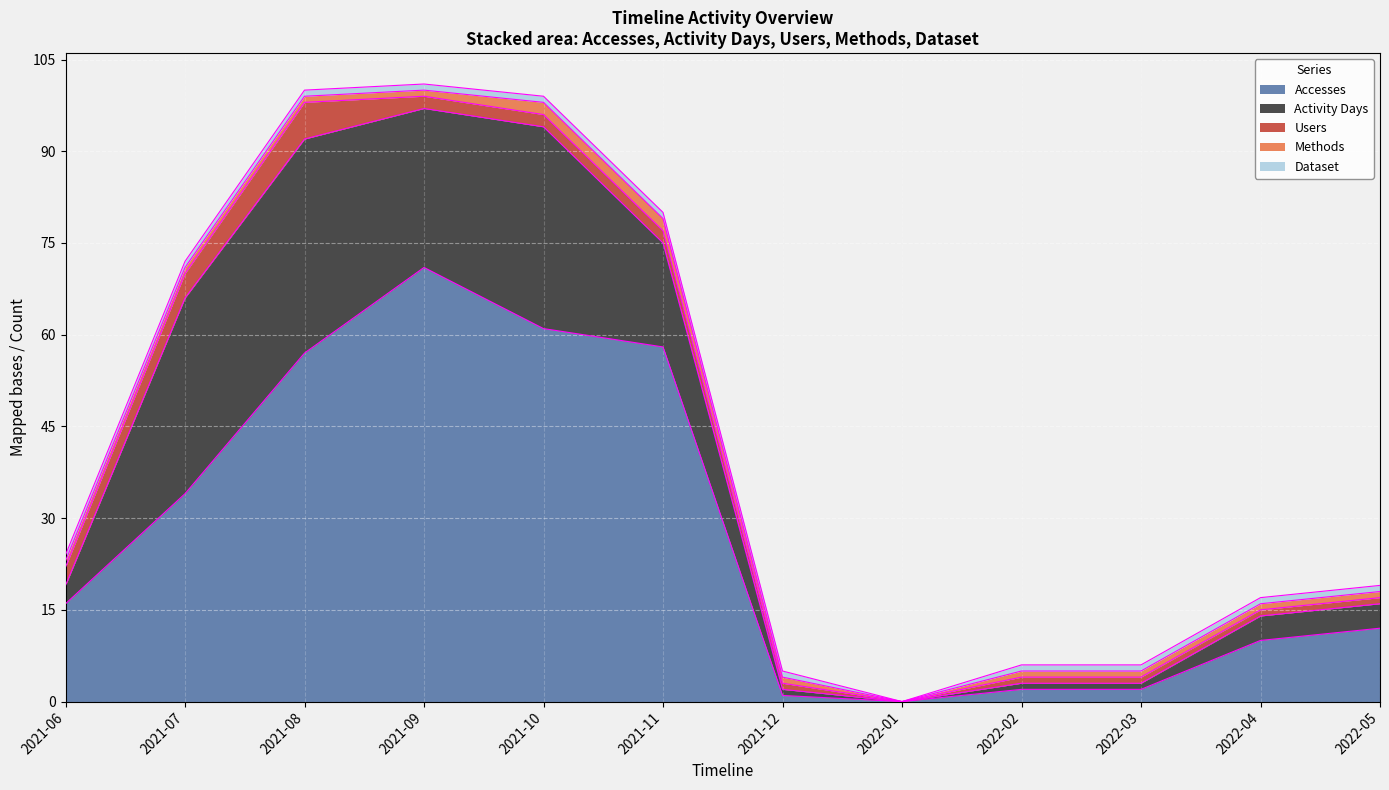

Reading right to left, extract all data points from this chart.

Accesses: 12	10	2	2	0	1	58	61	71	57	34	16
Activity Days: 4	4	1	1	0	1	17	33	26	35	32	3
Users: 1	1	1	1	0	1	2	2	2	6	4	3
Methods: 1	1	1	1	0	1	2	2	1	1	1	1
Dataset: 1	1	1	1	0	1	1	1	1	1	1	1